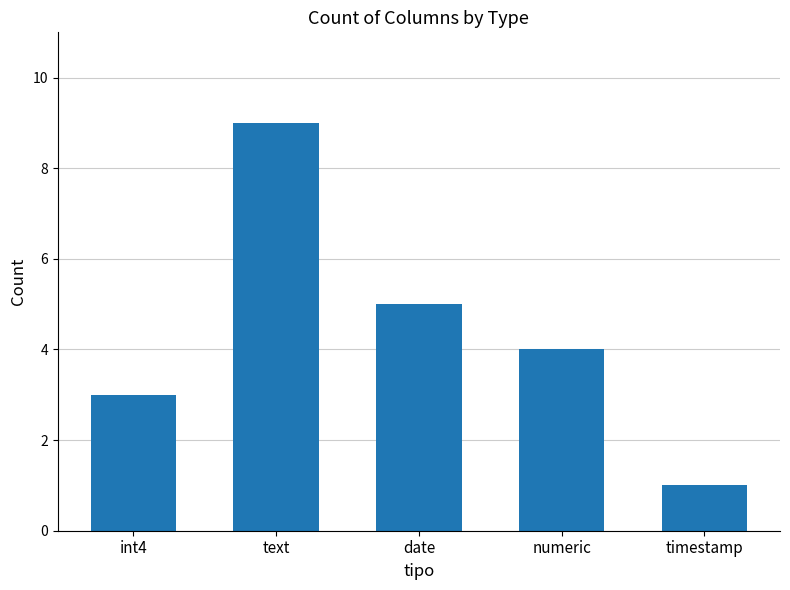

Between date and text, which is larger?

text